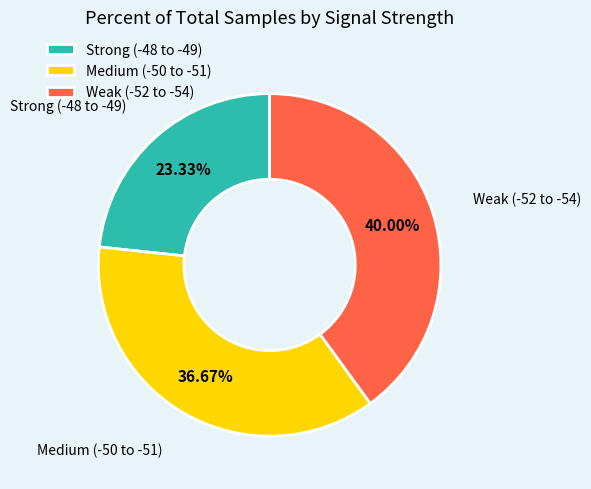

Does any single category account for the majority?

No